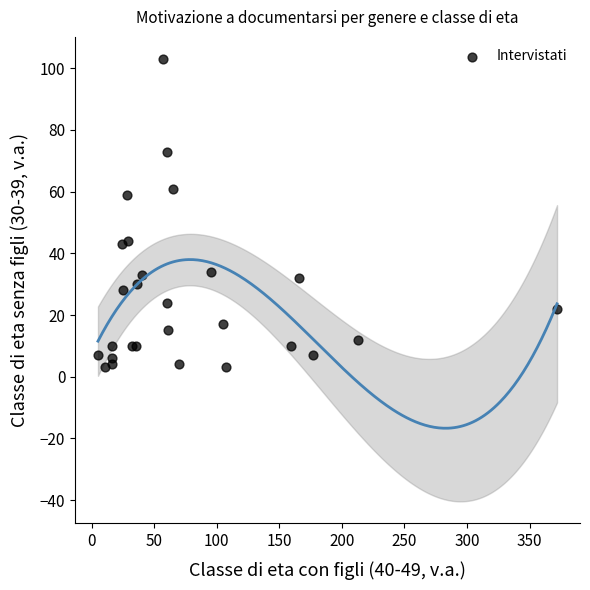

What Y value in the scatter plot is closest to 53?

59